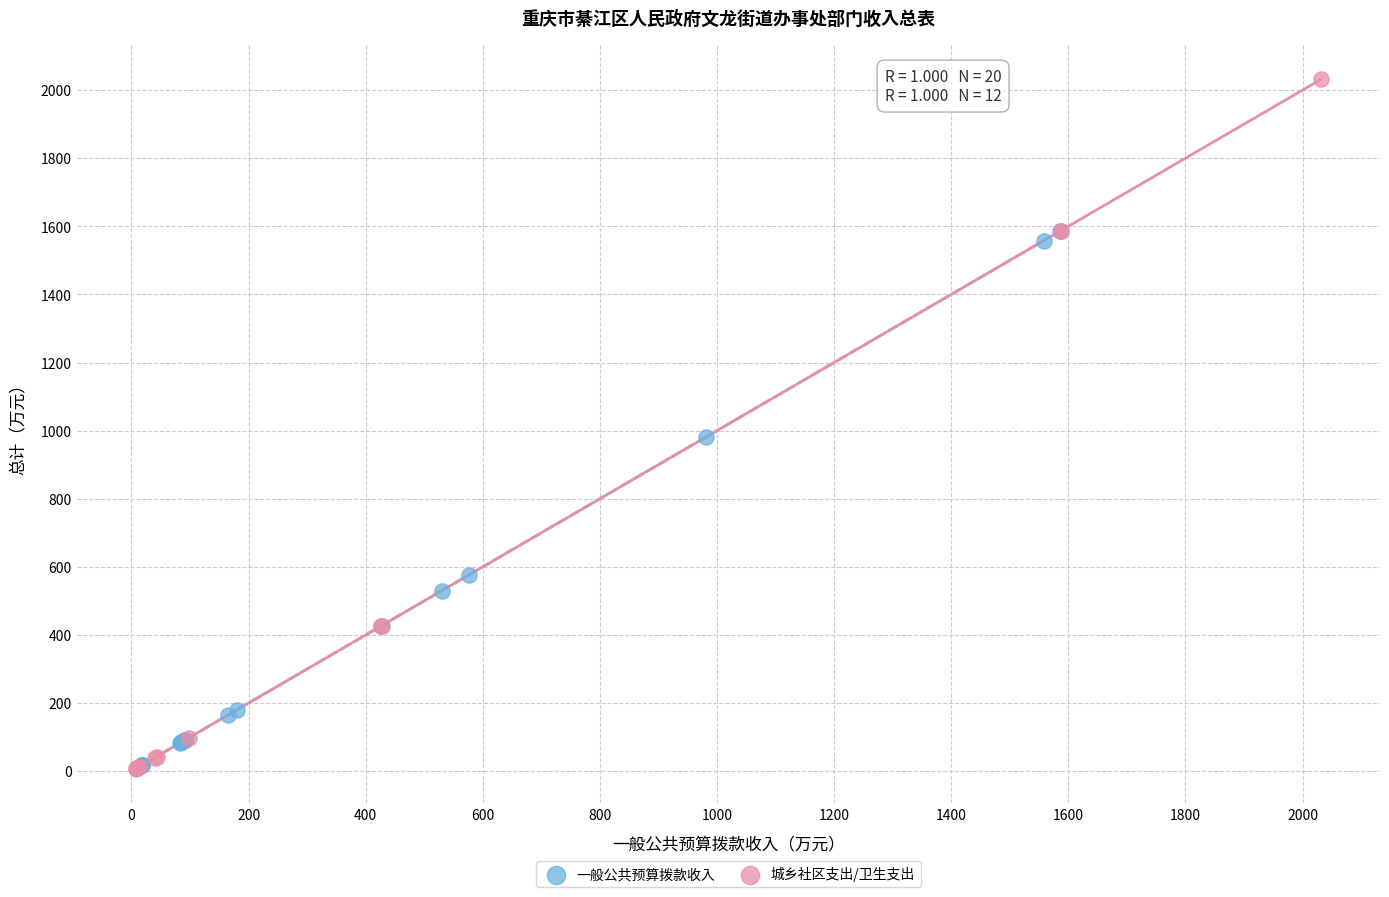

Which series has the widest spread of Y values?

城乡社区支出/卫生支出